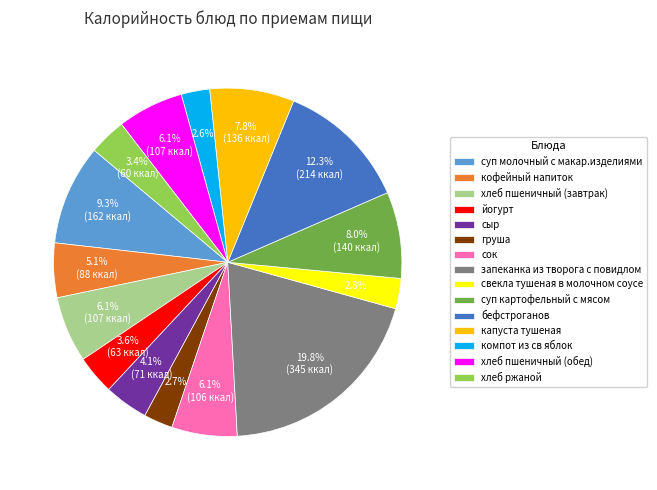

Is there a majority slice in this chart?

No